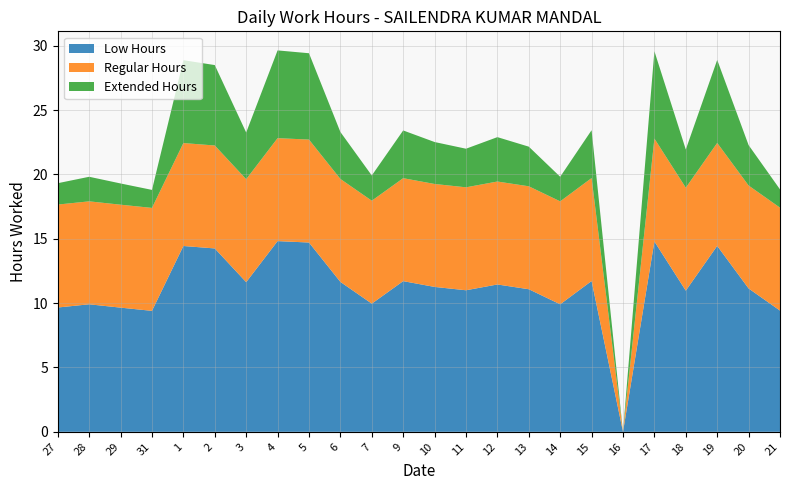

Reading left to right, what are all the values shown in this chart?

Low Hours: 9.7	9.9	9.7	9.4	14.4	14.2	11.6	14.8	14.7	11.7	10.0	11.7	11.3	11.0	11.4	11.1	9.9	11.7	0.0	14.8	11.0	14.4	11.1	9.4
Regular Hours: 8.0	8.0	8.0	8.0	8.0	8.0	8.0	8.0	8.0	8.0	8.0	8.0	8.0	8.0	8.0	8.0	8.0	8.0	0.0	8.0	8.0	8.0	8.0	8.0
Extended Hours: 1.7	1.9	1.6	1.4	6.4	6.2	3.6	6.8	6.7	3.6	2.0	3.7	3.3	3.0	3.5	3.1	1.9	3.7	0.0	6.8	3.0	6.5	3.1	1.4